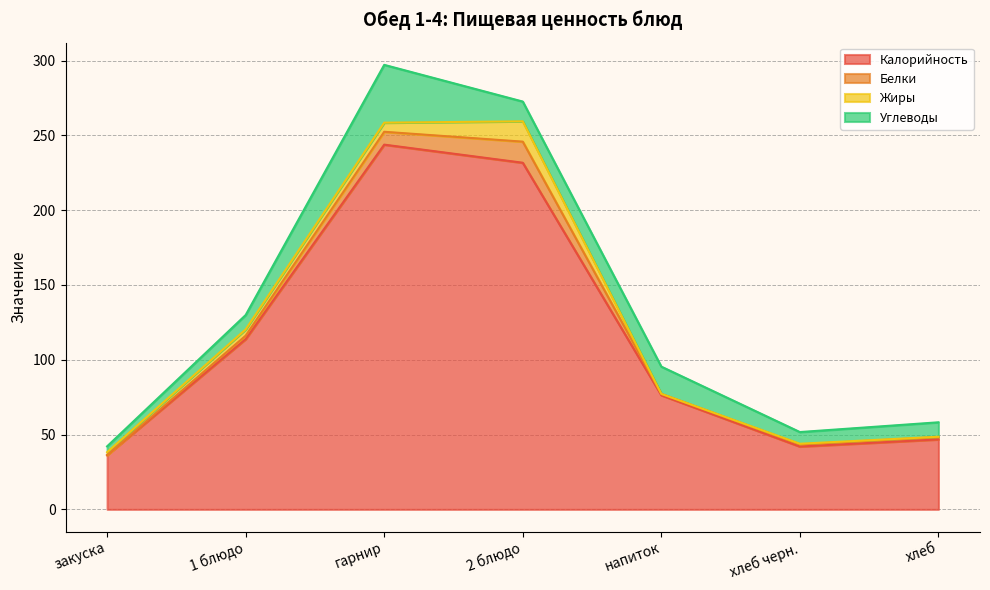

What is the spread (max minus min) of values at закуска?

36.2